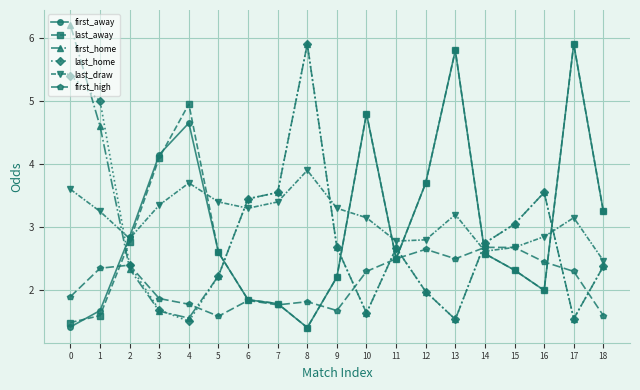

The value of first_away at 10 is 4.8. True or false?

True